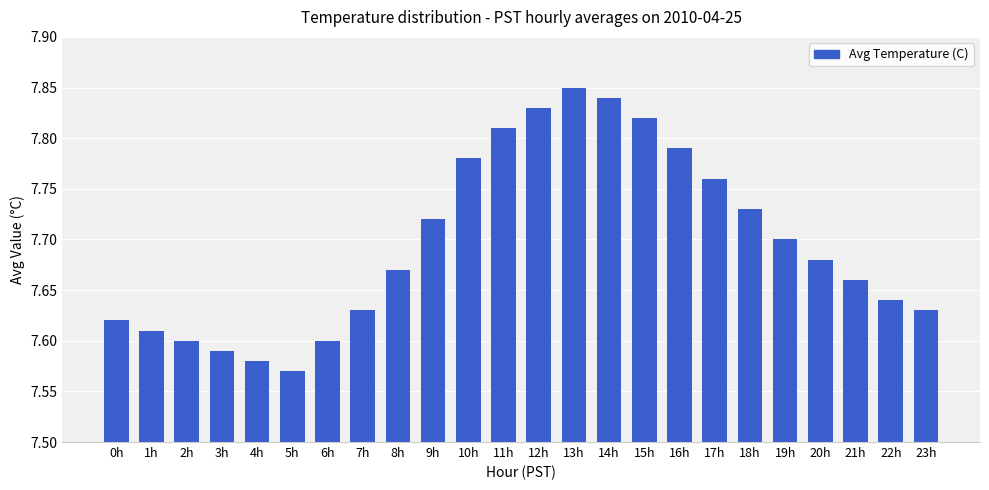

The value at 20h is 7.7. True or false?

True